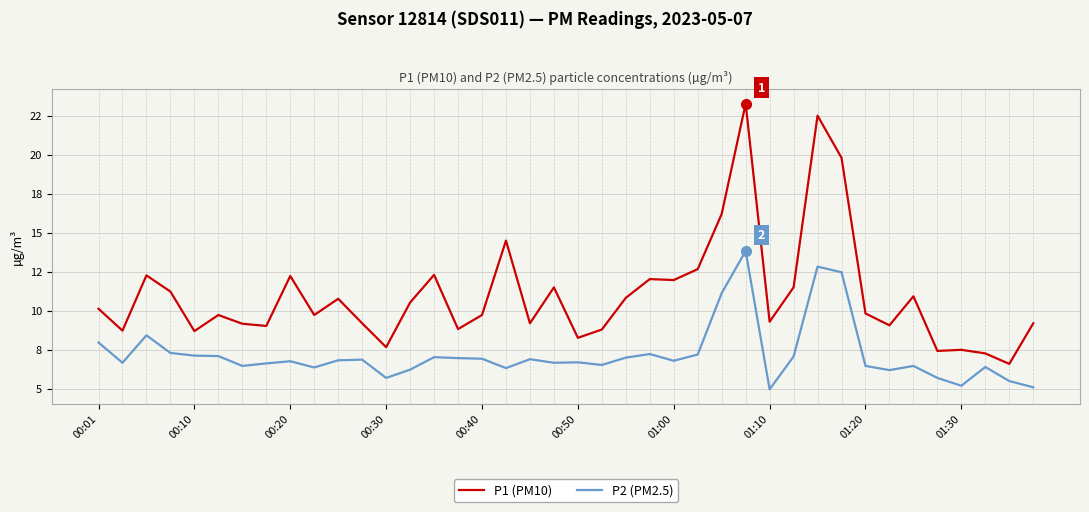

True or false: P1 (PM10) and P2 (PM2.5) cross at least once.

False